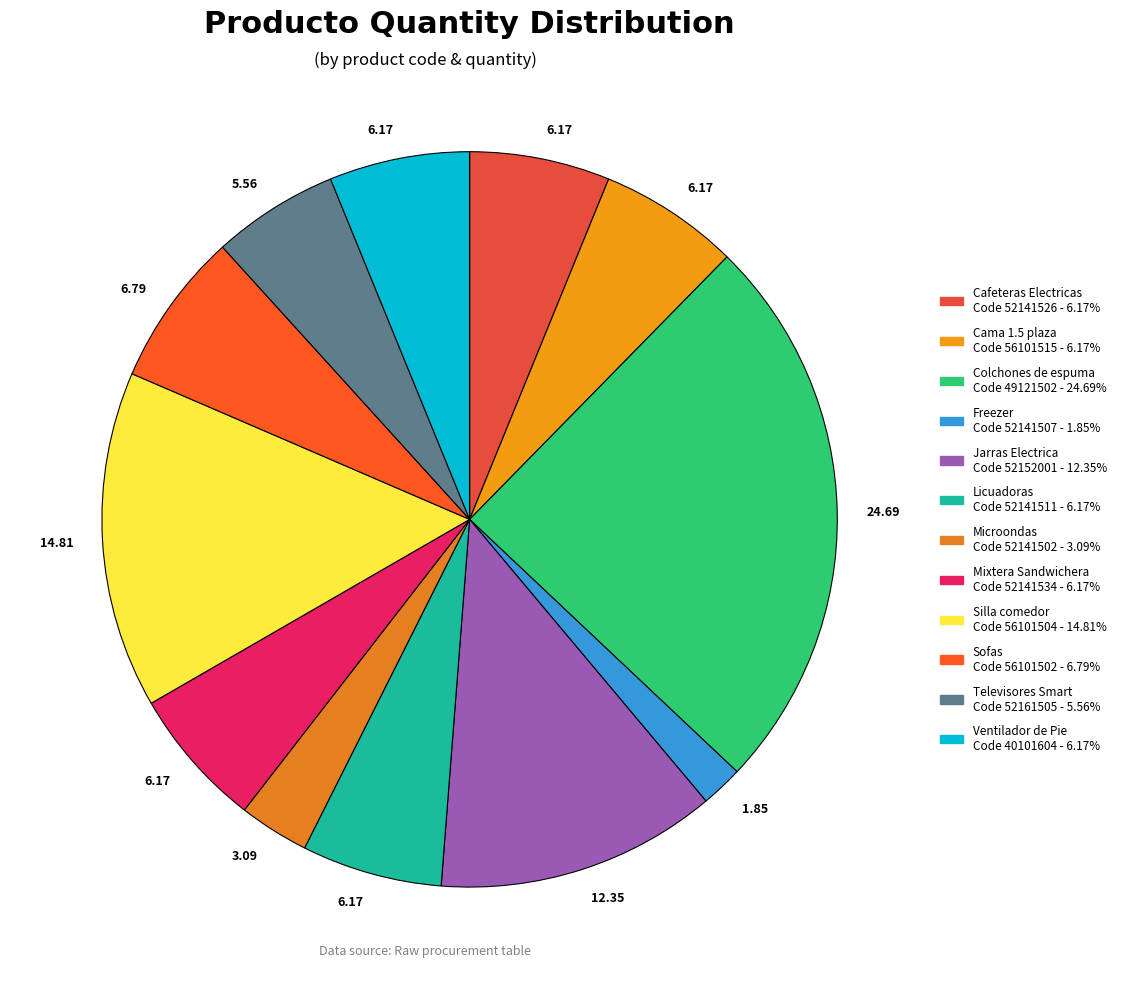

How many segments does this pie chart have?

12